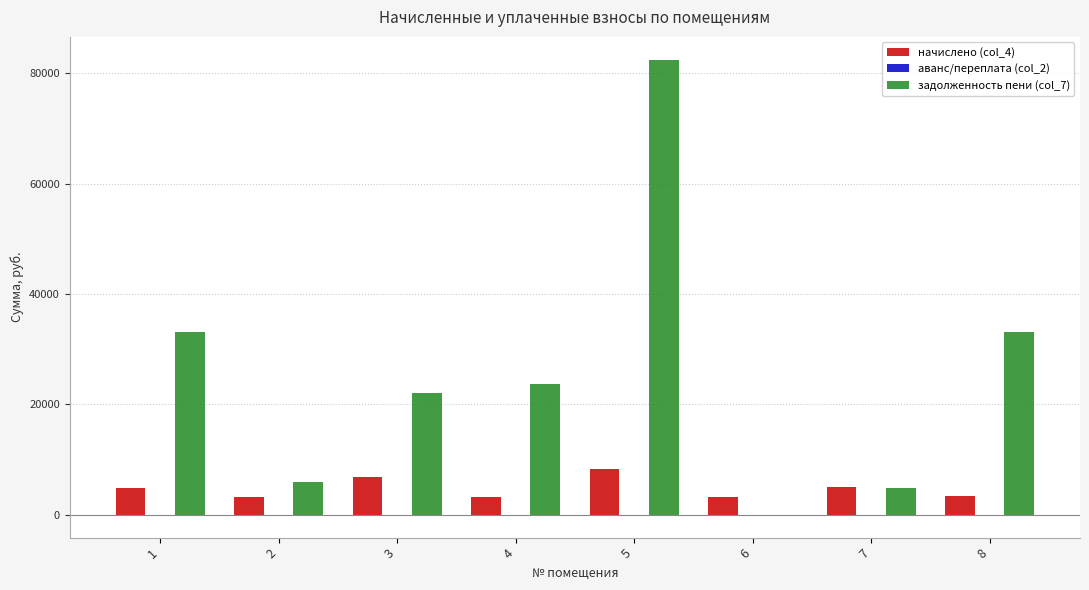

What is the maximum value shown in the chart?

82441.2